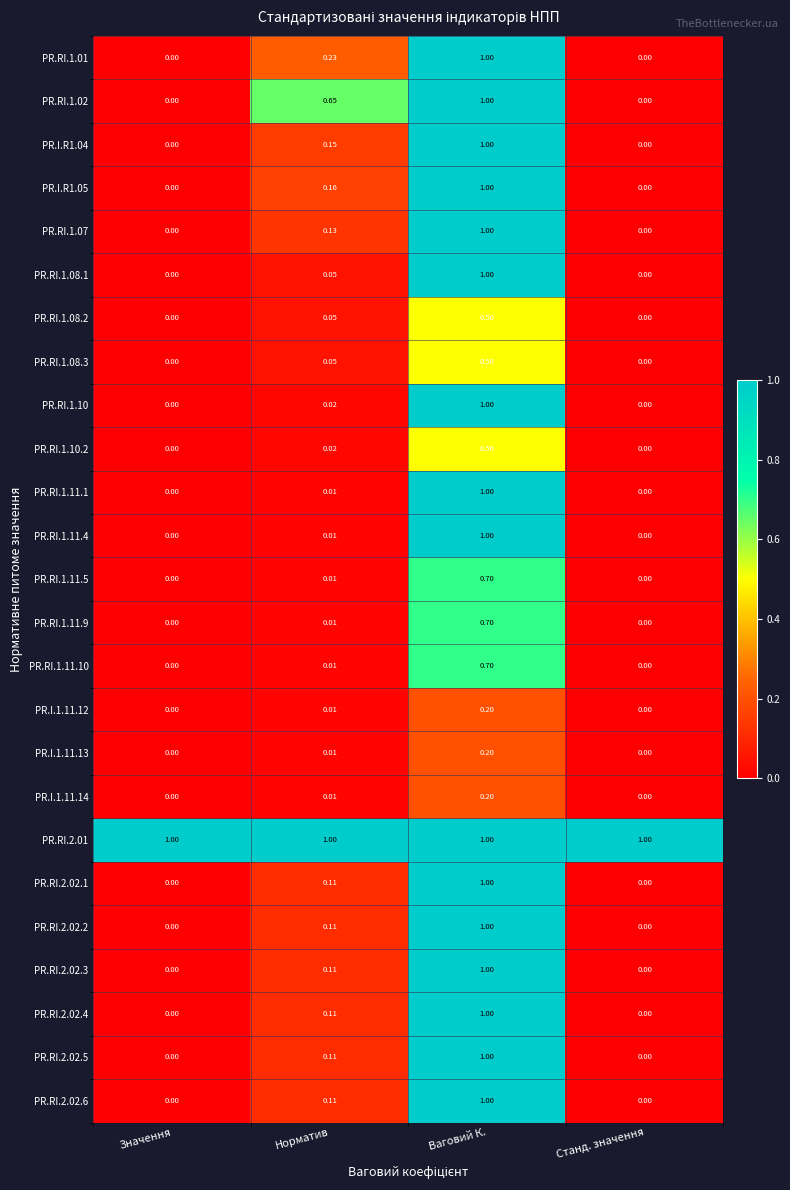

Is the value of PR.RI.1.07 at Значення greater than the value of PR.RI.1.11.1 at Норматив?

No